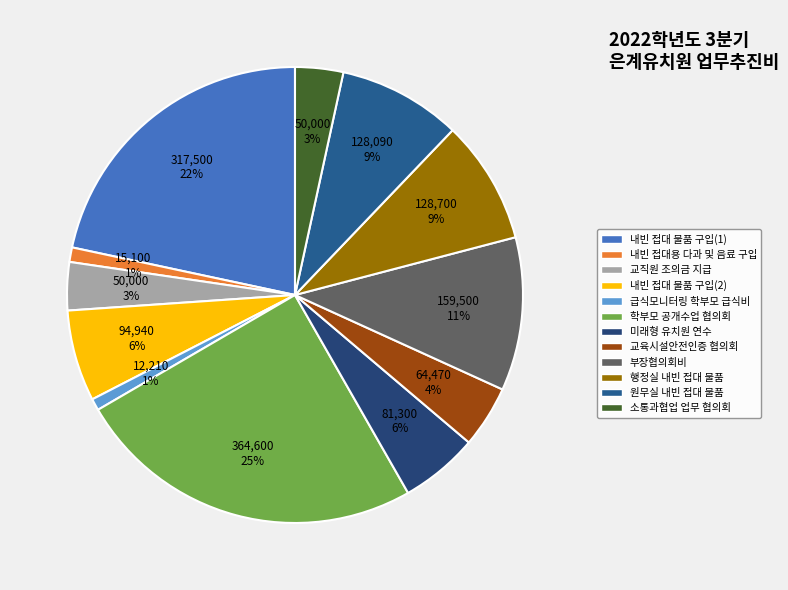

Does any single category account for the majority?

No